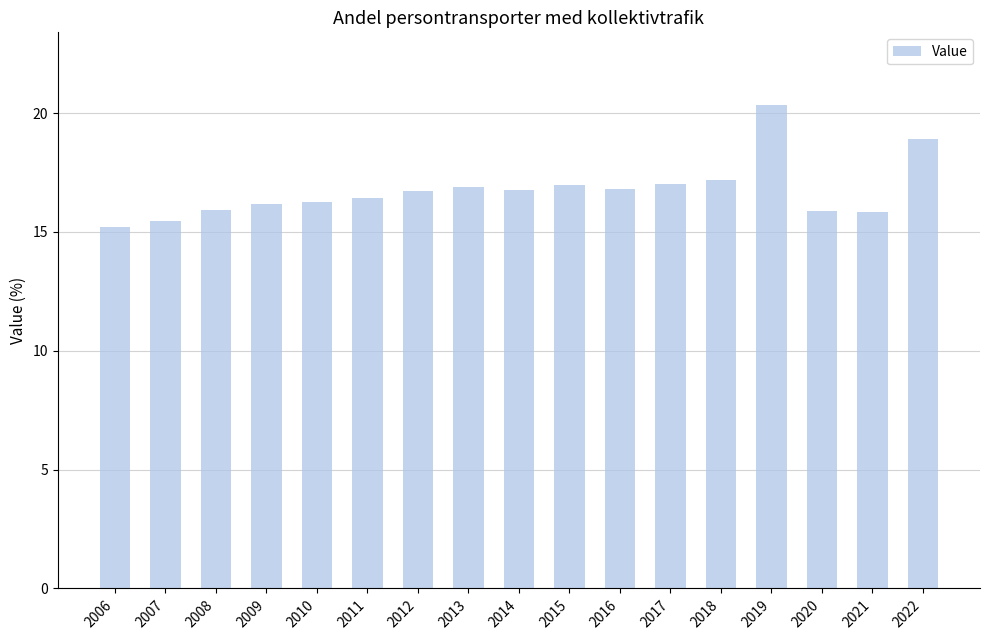

Are the bars grouped side by side (vs. stacked)?

No